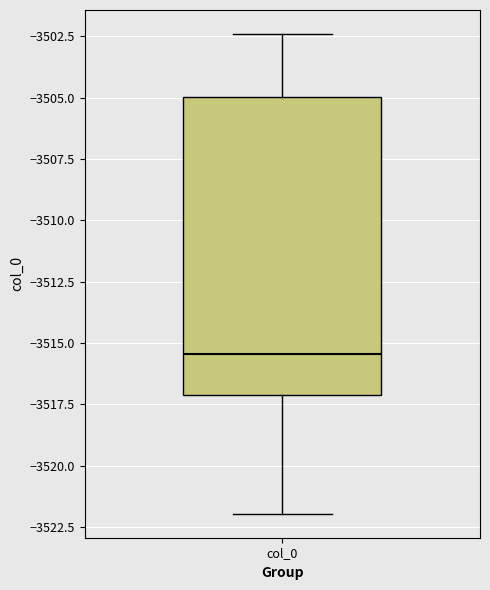

Read this box plot against the y-axis: the position of the median line, the range covered by the box, and the ends of both whiskers. The values are not printed on the chart, so give them approximately, as read against the axis.

median -3515.5, box -3517.0 to -3505.0, whiskers -3522.0 to -3502.5